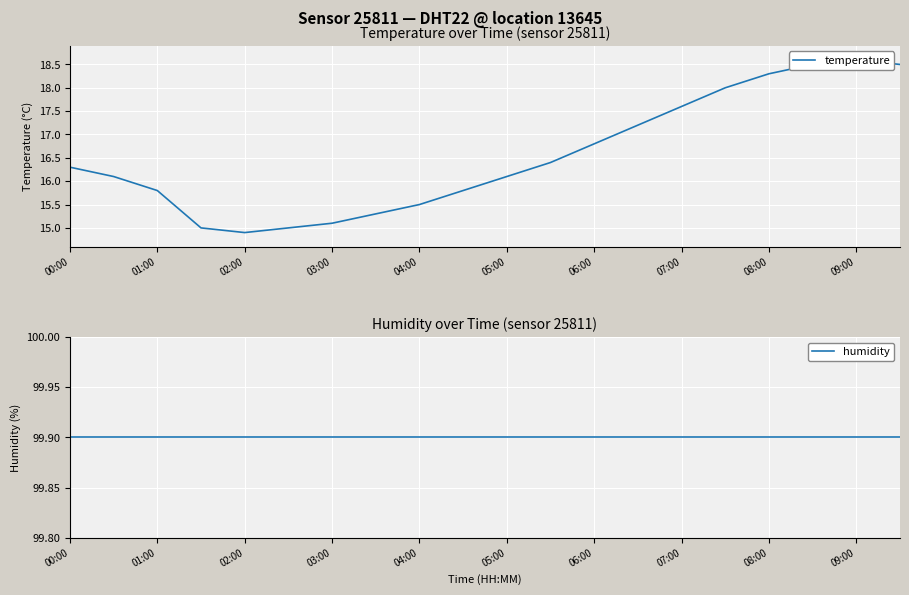

True or false: humidity and temperature cross at least once.

False